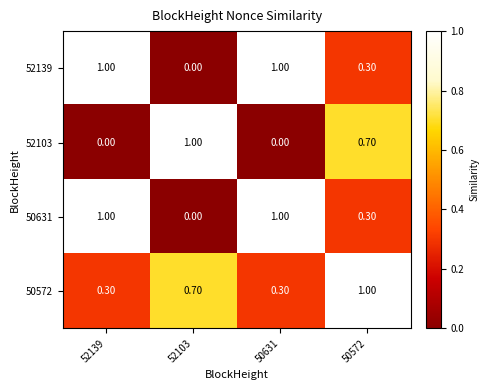

At how many categories does at least one series exceed 0?

4